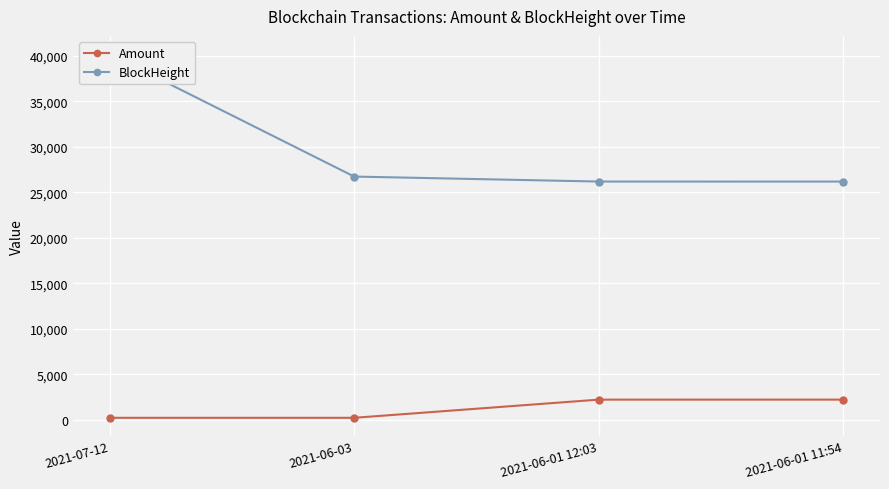

What is the difference between the highest and lowest values at 2021-06-01 12:03?

23962.0